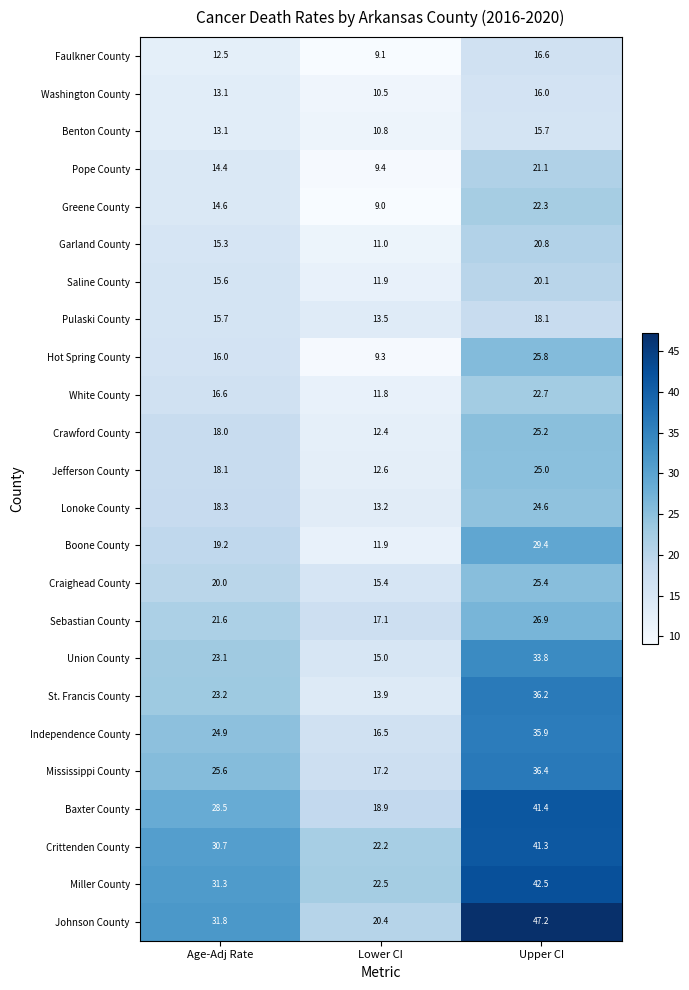

Is it true that Crittenden County equals 41.3 at Upper CI?

True